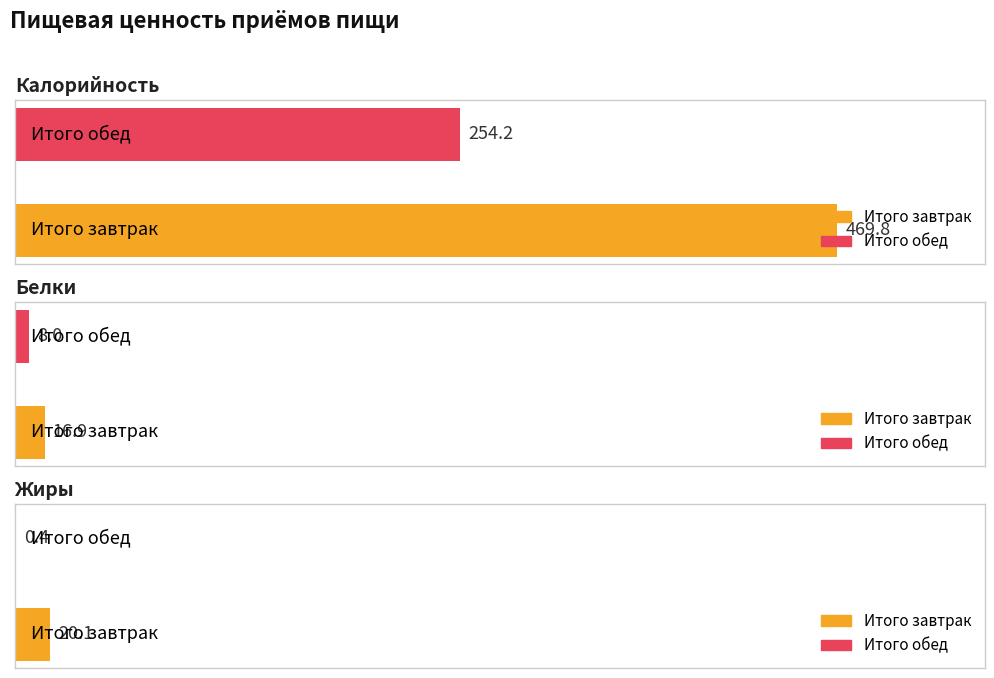

What is the sum of the Жиры values at Итого завтрак and Итого обед?

20.5